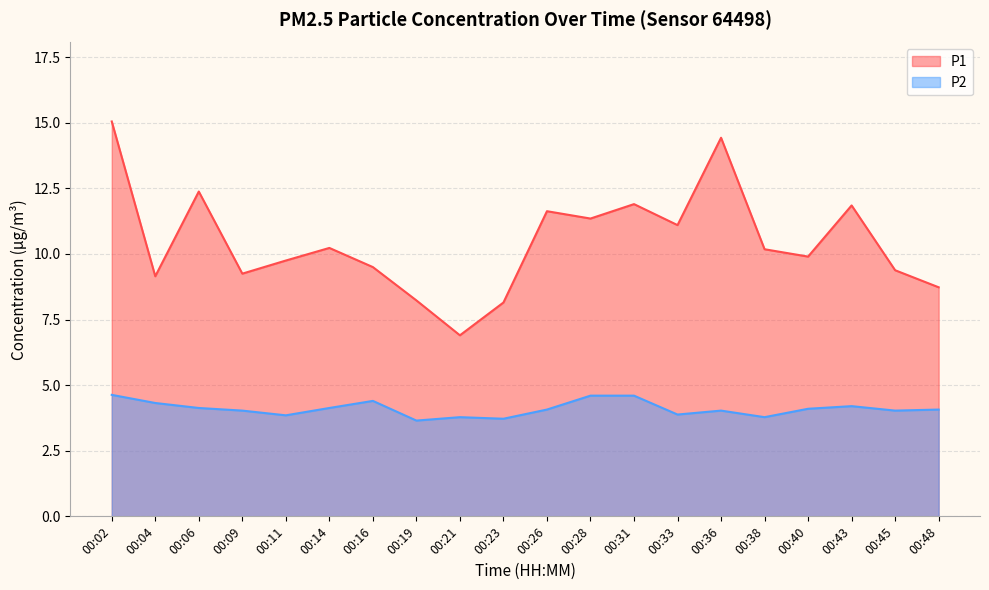

What are all the series names shown in the legend?

P1, P2